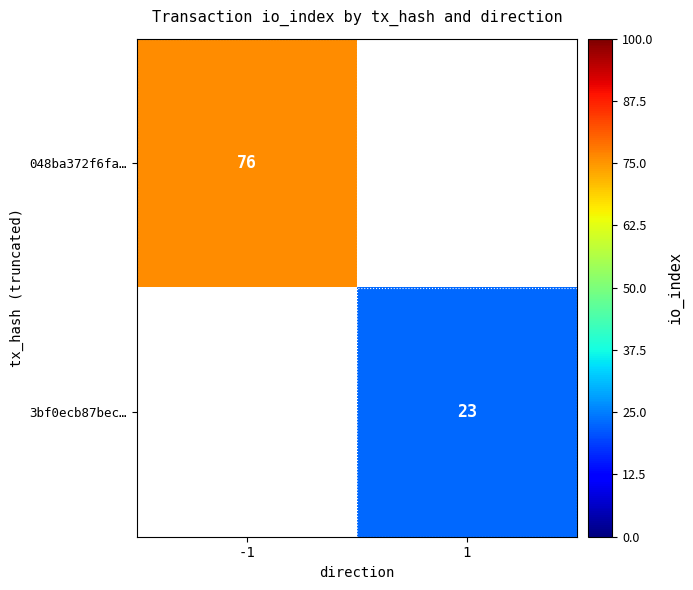

The 3bf0ecb87bec… series shows 23 at 1. True or false?

True